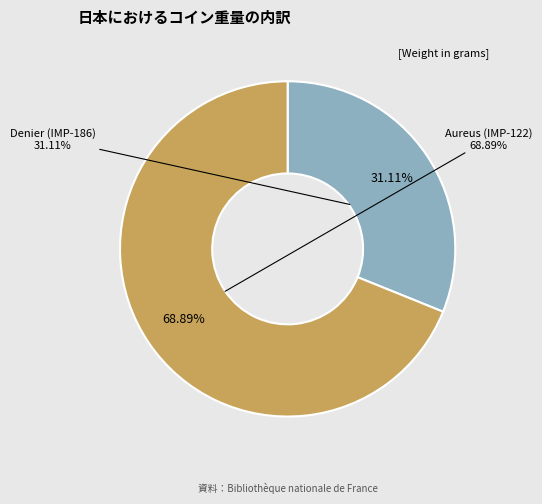

How many slices are in this pie chart?

2